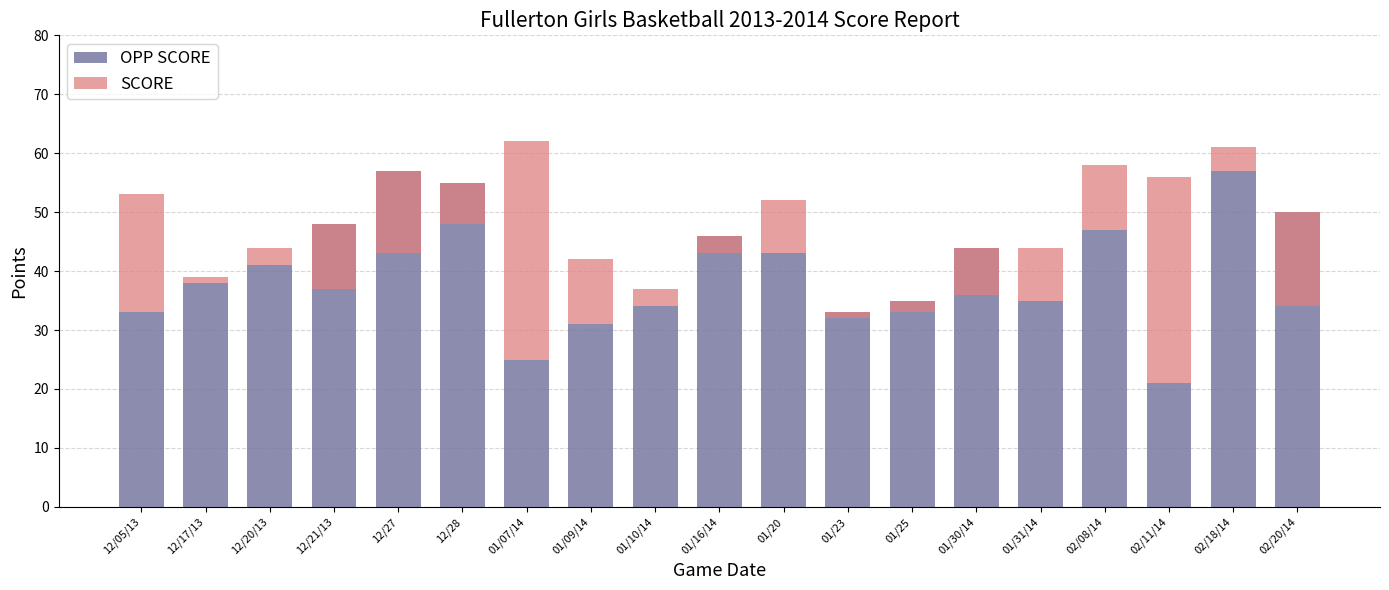

How many bars are there in total?

38